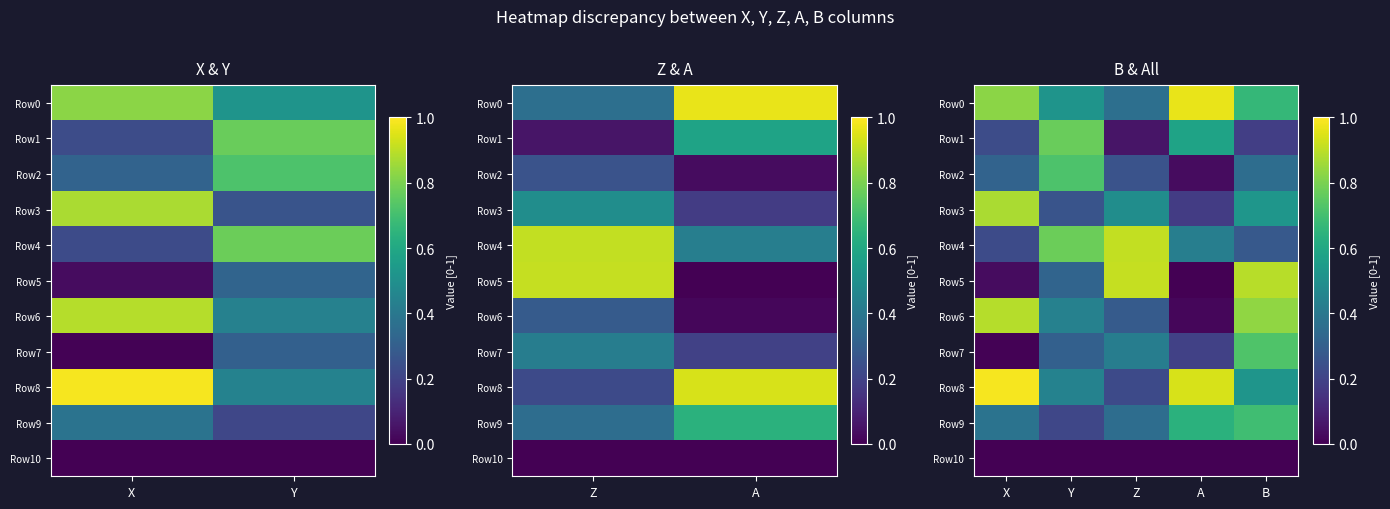

At which category is the sum across all series the highest?

B